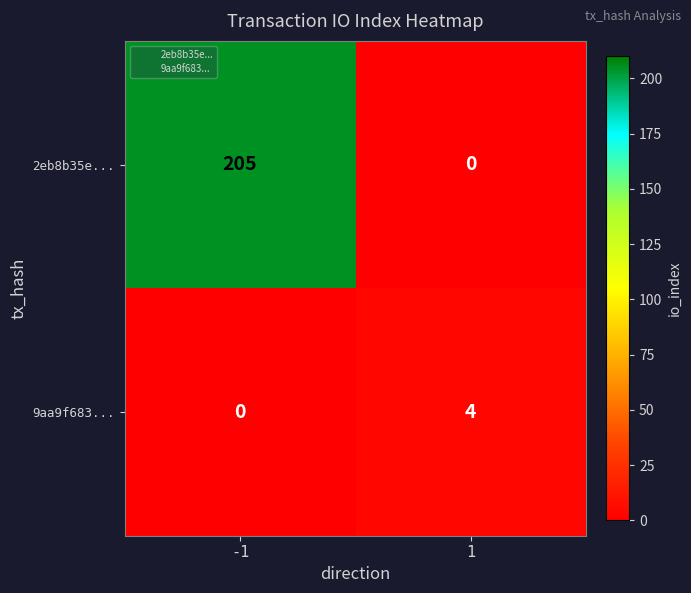

What is the approximate value of 9aa9f683... at 1?

4